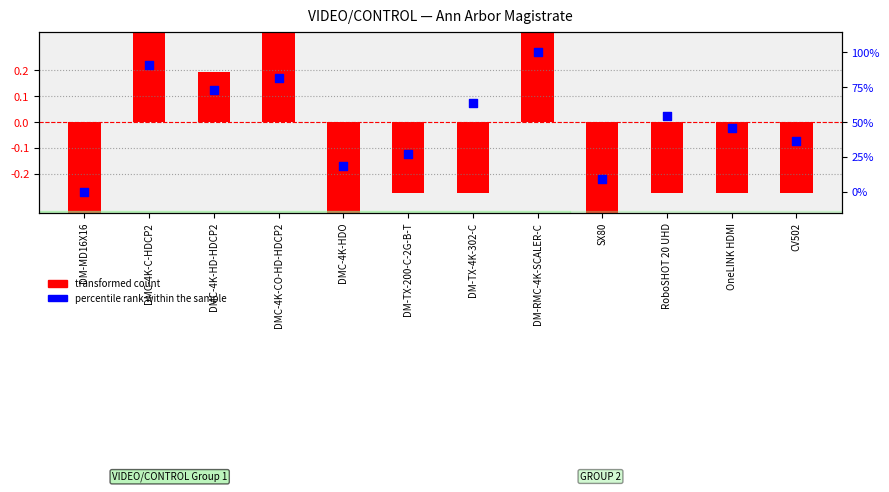

Approximately how many times larger is the value at DMC-4K-HDO compared to DMC-4K-CO-HD-HDCP2?

0.2